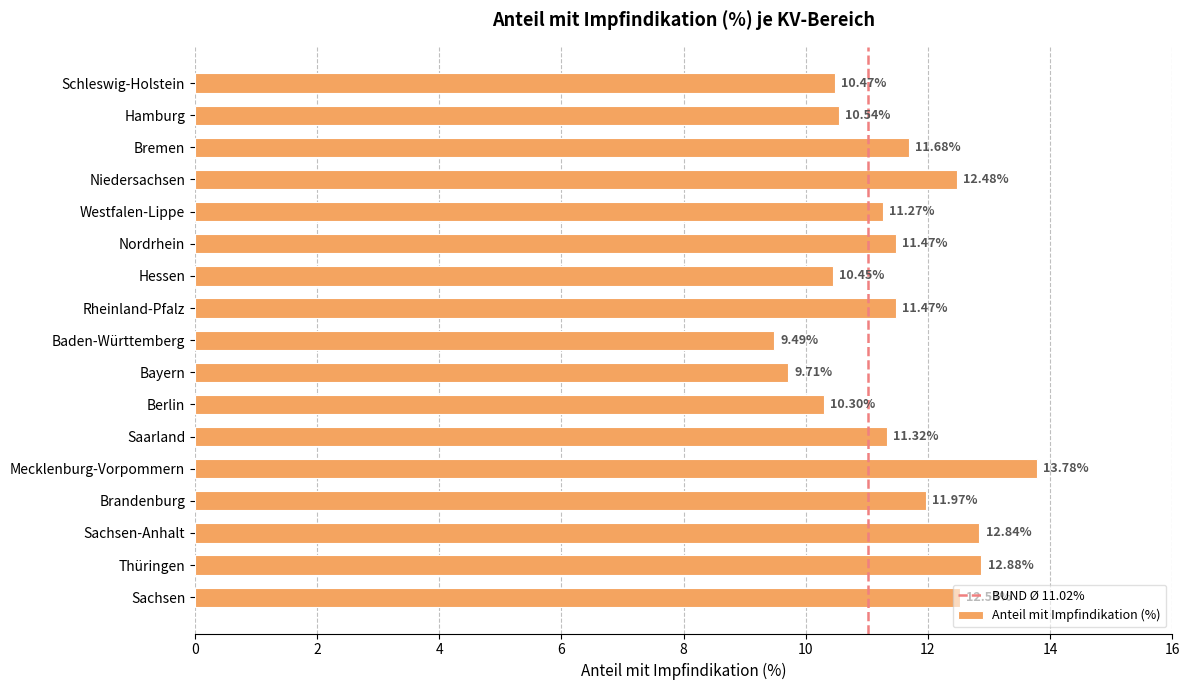

How many bars are there in total?

17